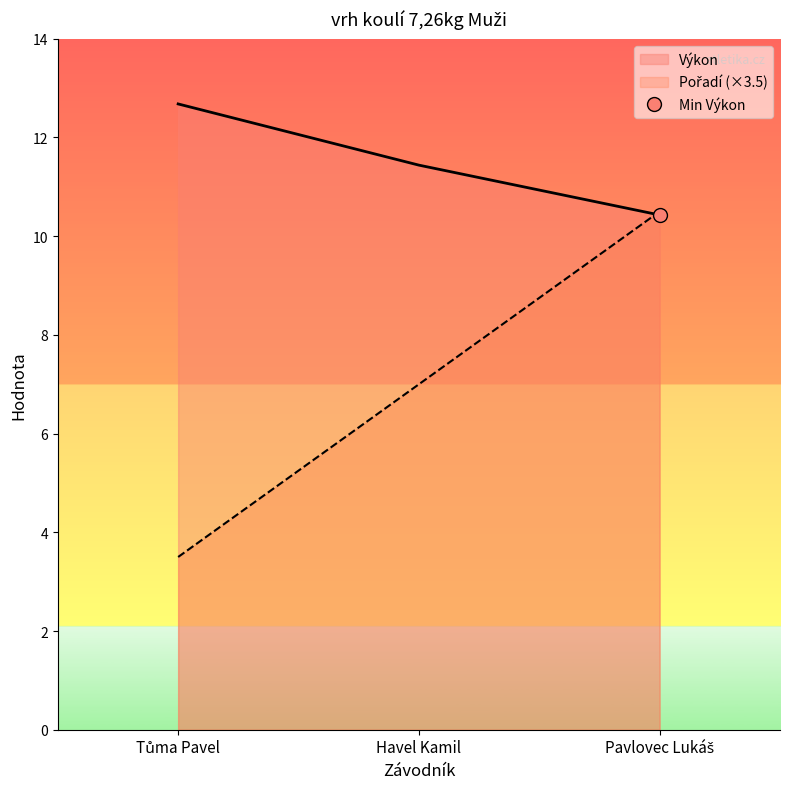

Reading left to right, transcribe all the data shown in this chart.

Pořadí: Tůma Pavel=3.5	Havel Kamil=7.0	Pavlovec Lukáš=10.5
Výkon: Tůma Pavel=12.7	Havel Kamil=11.4	Pavlovec Lukáš=10.4